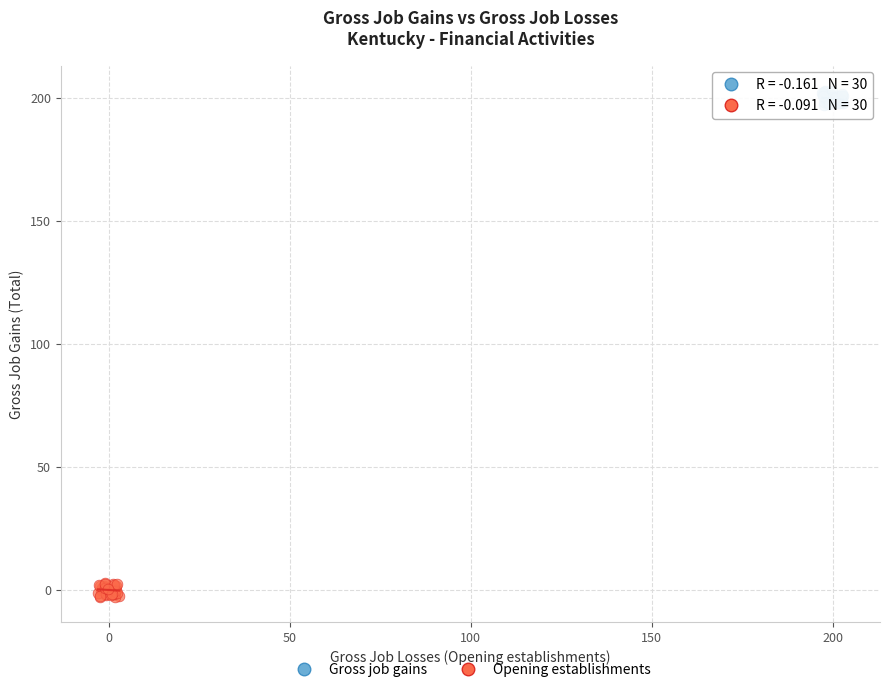

Which series reaches the minimum Y coordinate?

Opening establishments